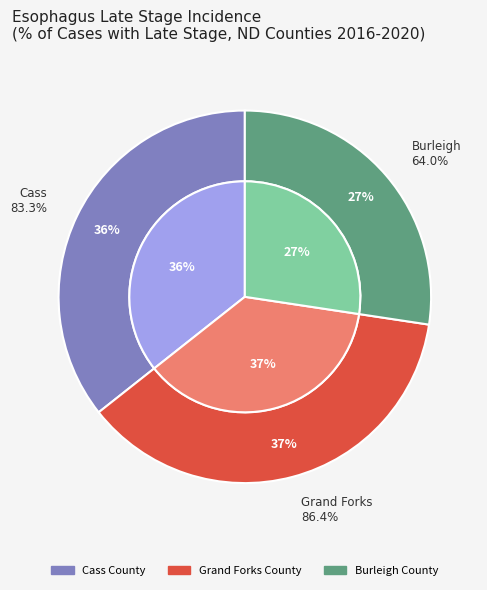

Between Burleigh County and Grand Forks County, which is larger?

Grand Forks County